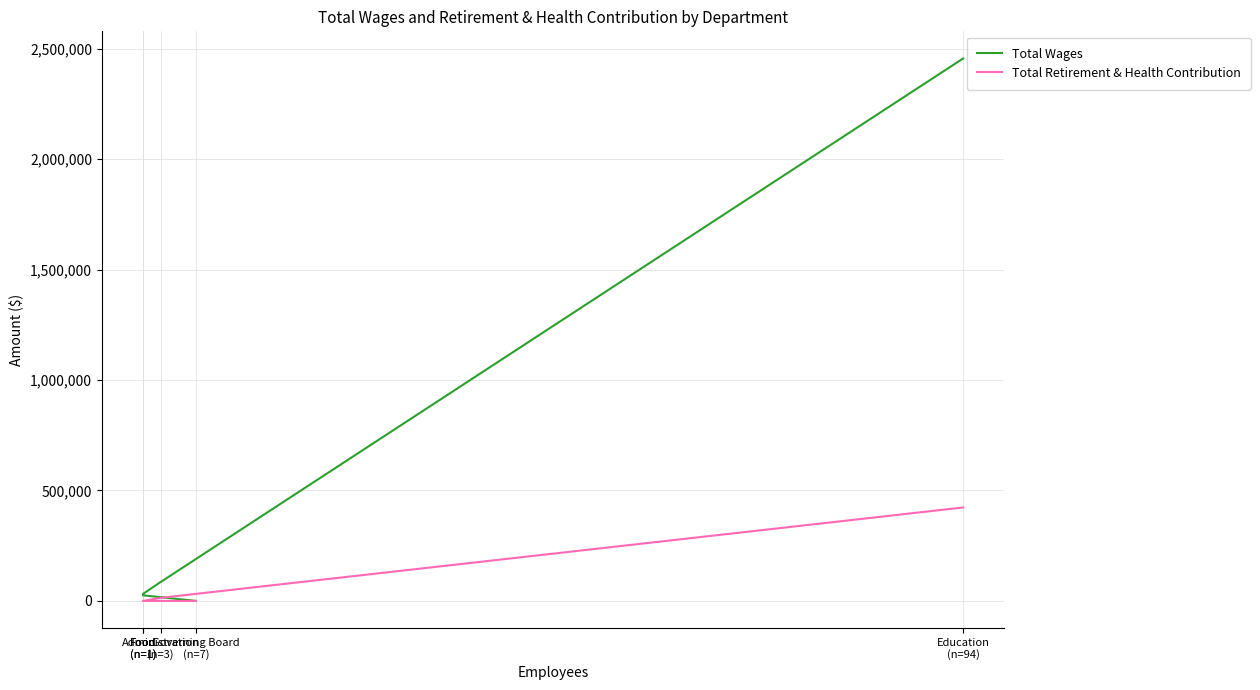

True or false: Total Wages and Total Retirement & Health Contribution intersect in this chart.

False